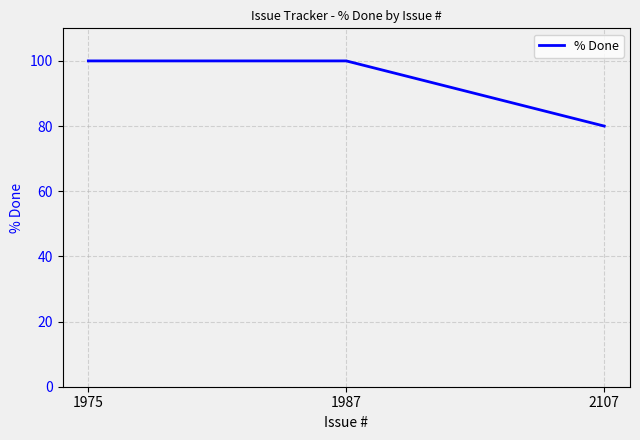

Is this an area chart (filled region under the line)?

No